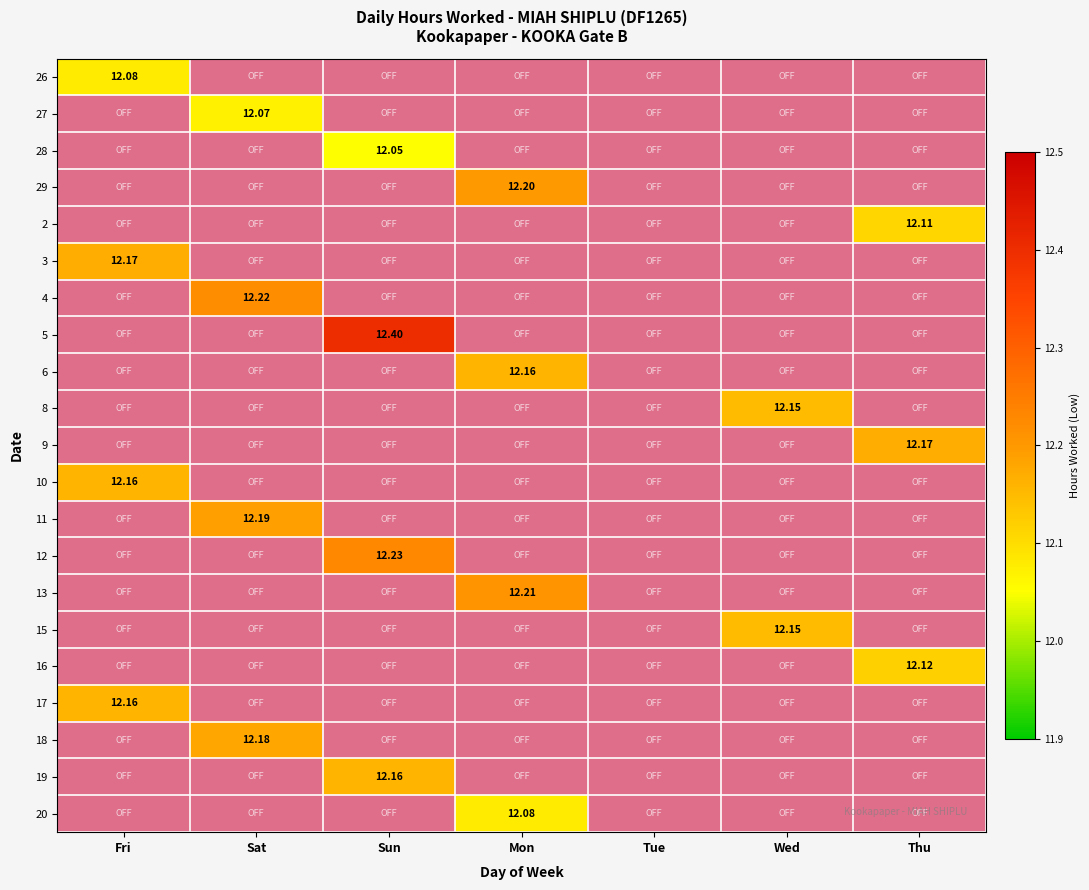

Is it true that 6 equals 21.5 at Mon?

False